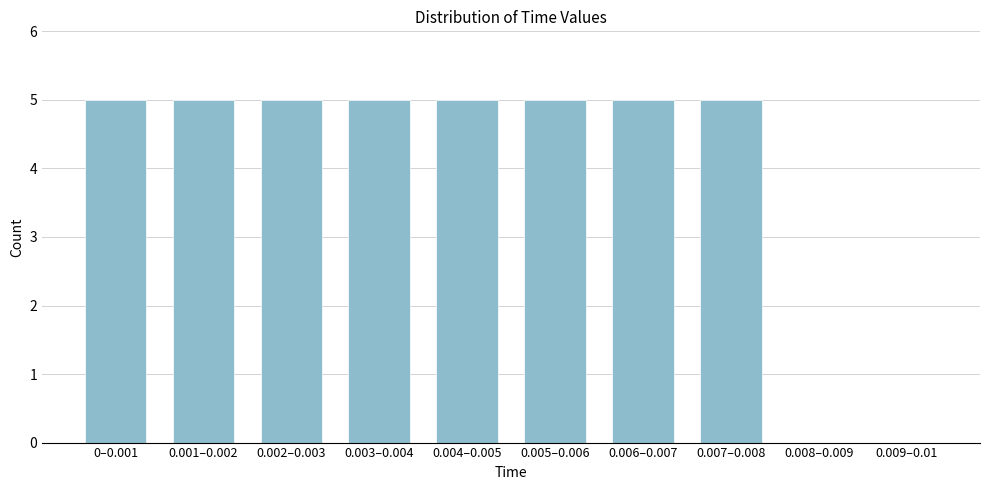

Reading left to right, list all the values displayed in this chart.

0–0.001=5	0.001–0.002=5	0.002–0.003=5	0.003–0.004=5	0.004–0.005=5	0.005–0.006=5	0.006–0.007=5	0.007–0.008=5	0.008–0.009=0	0.009–0.01=0